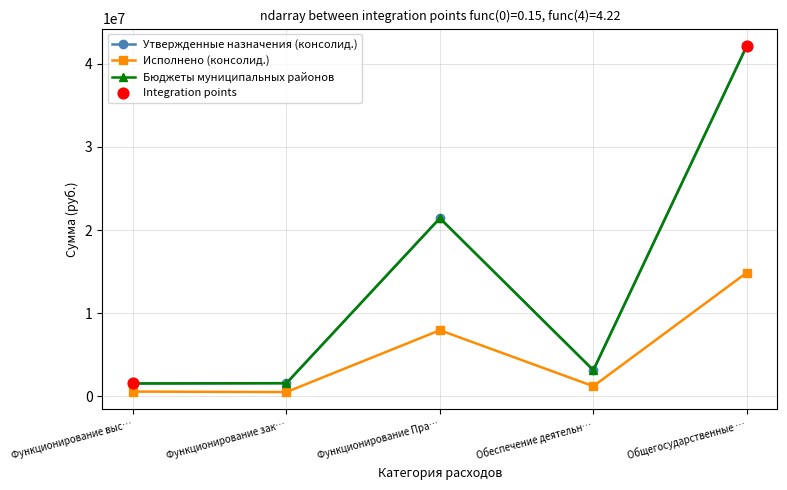

What are all the series names shown in the legend?

Утвержденные назначения (консолид.), Исполнено (консолид.), Бюджеты муниципальных районов